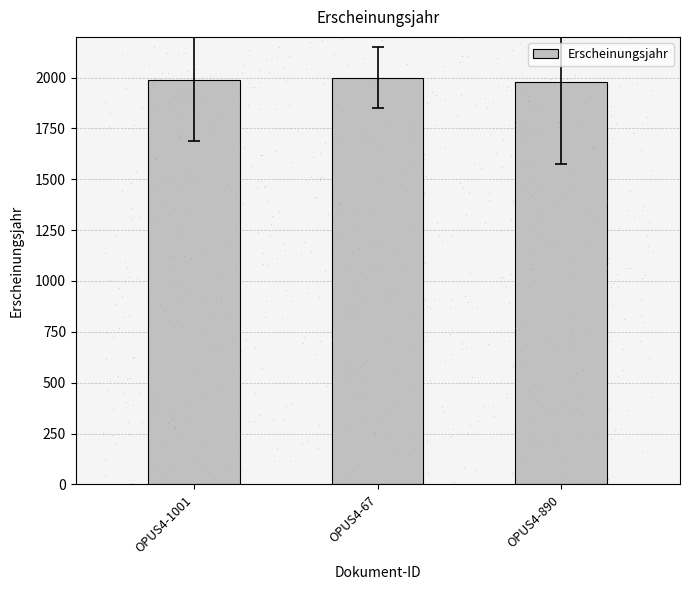

What is the smallest value displayed?

1976